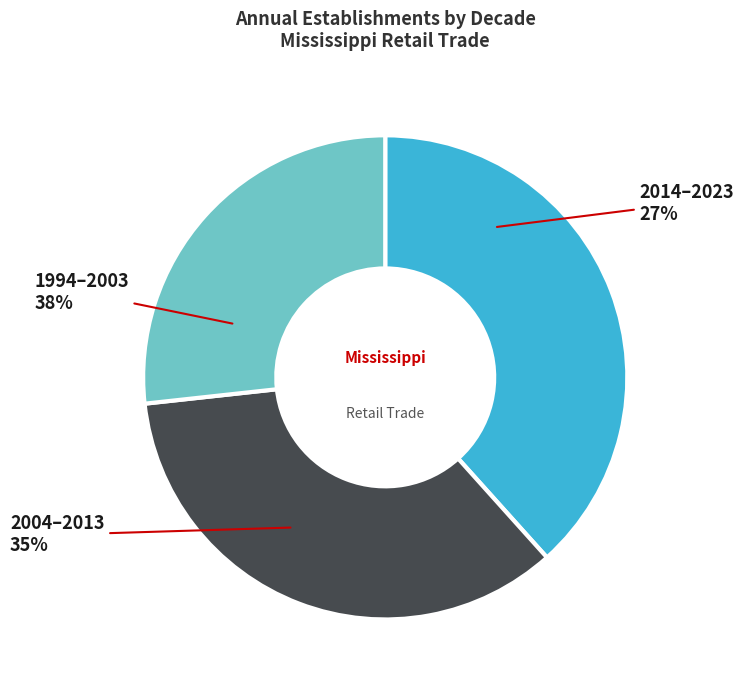

Does any single category account for the majority?

No